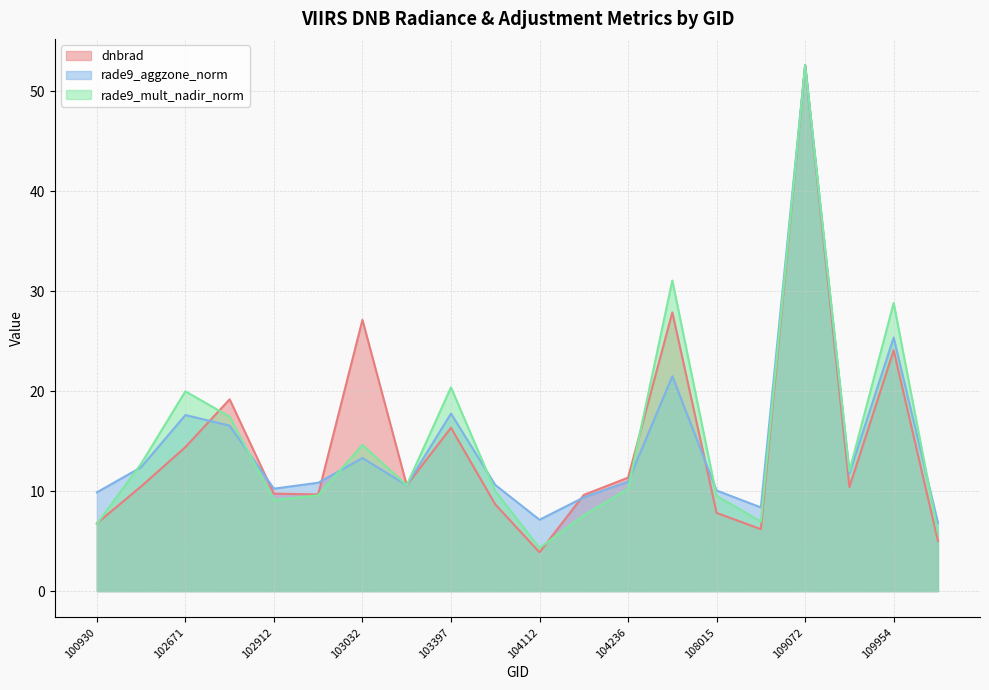

At which label does dnbrad reach its minimum?

104112